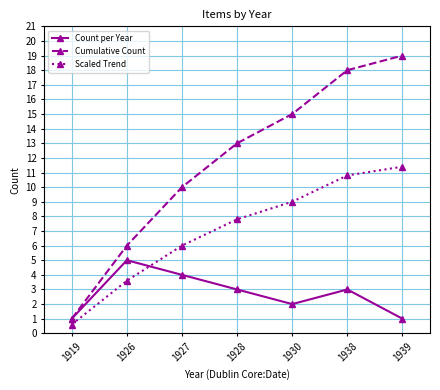

How many intersections are there between Count per Year and Scaled Trend?

1